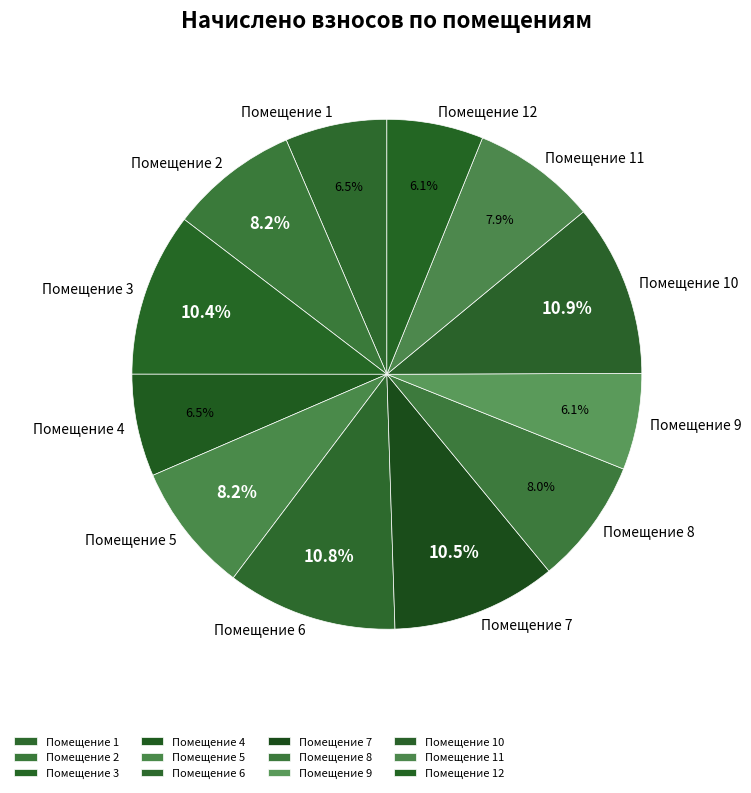

Does any single category account for the majority?

No